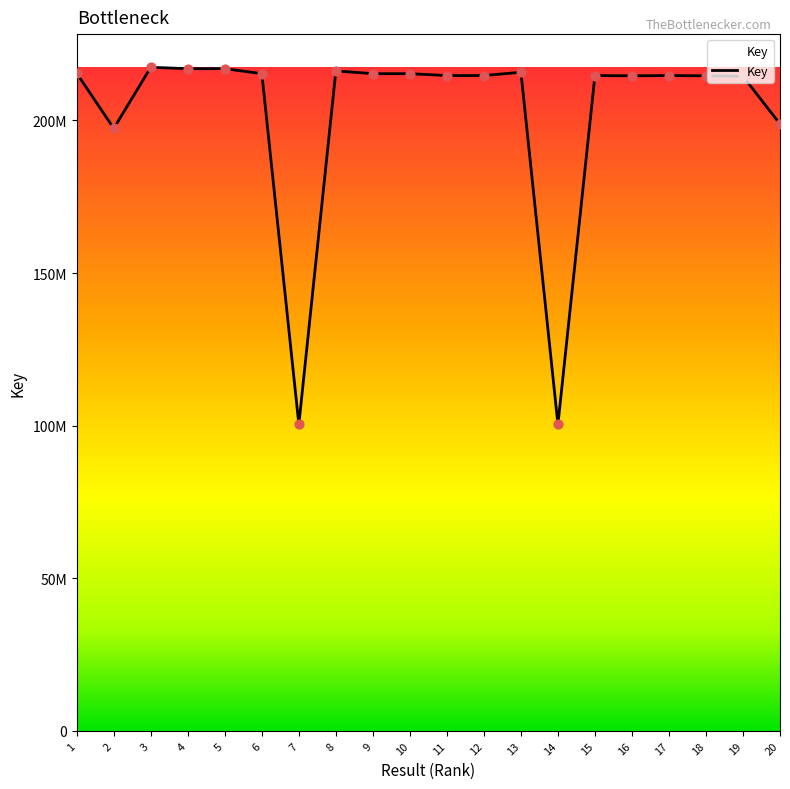

Is this an area chart (filled region under the line)?

Yes